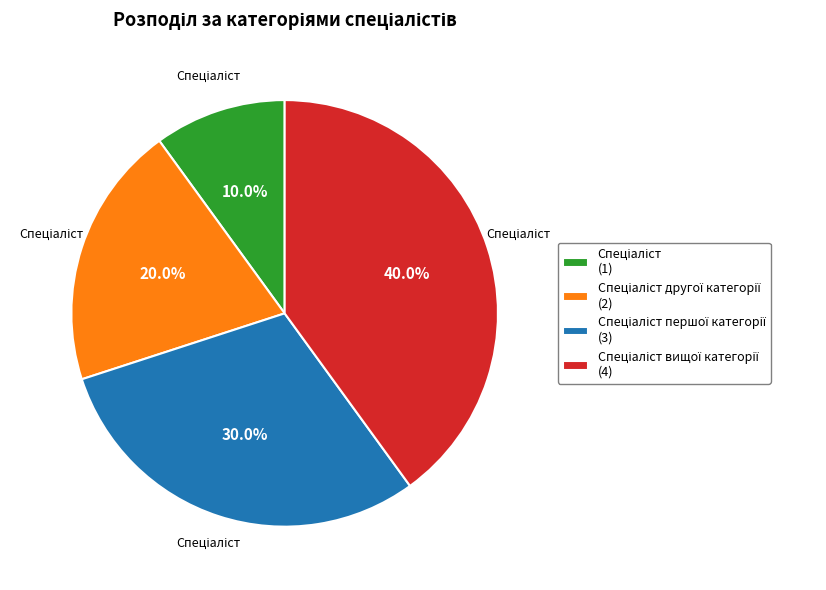

Is there any slice that represents more than half of the pie?

No